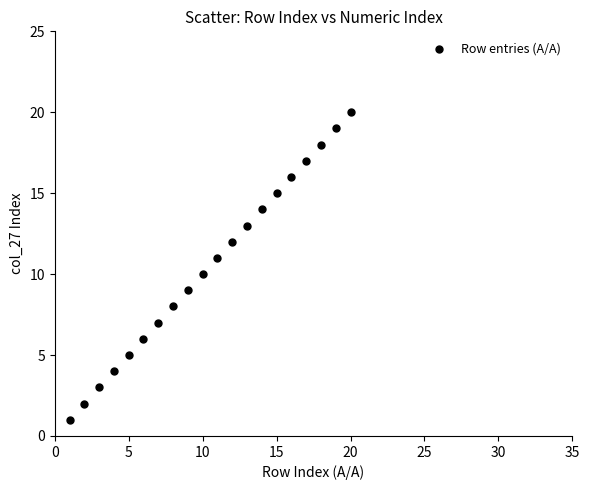

What is the range of X values (max minus min)?

19